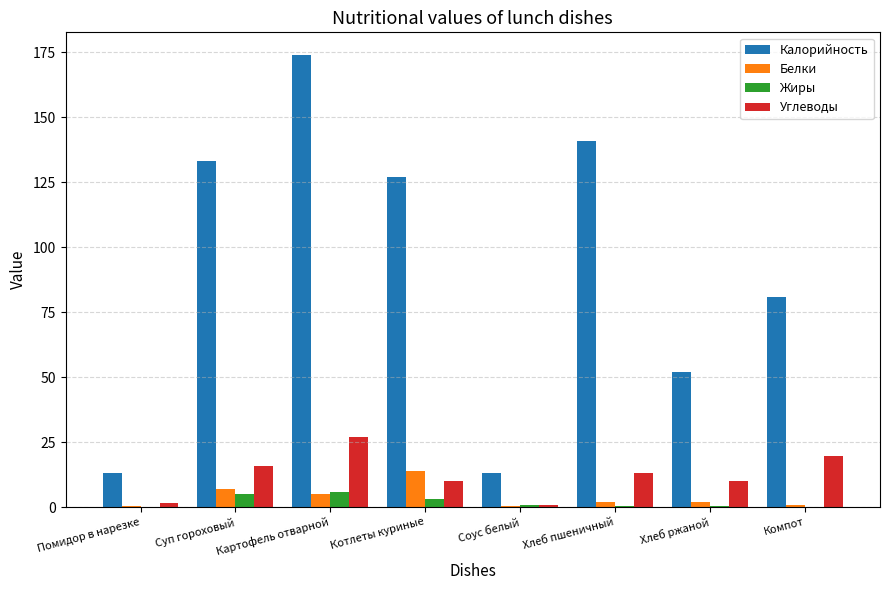

The Белки series shows 1.0 at Компот. True or false?

True